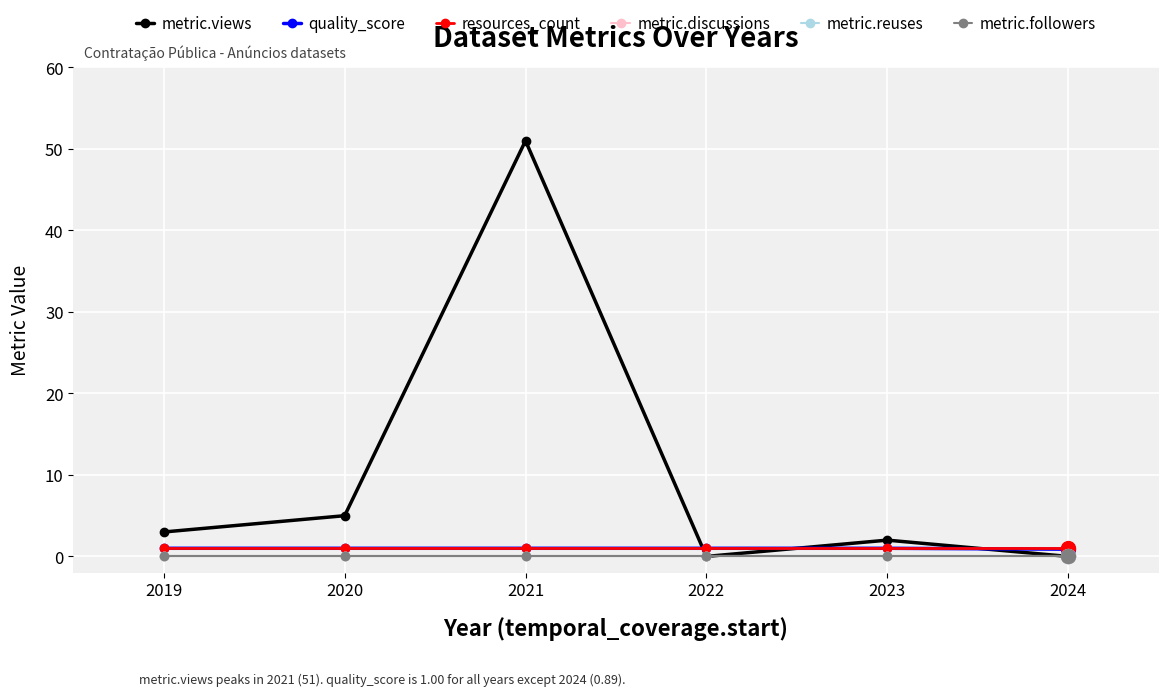

At which label is metric.reuses closest to 0?

2019